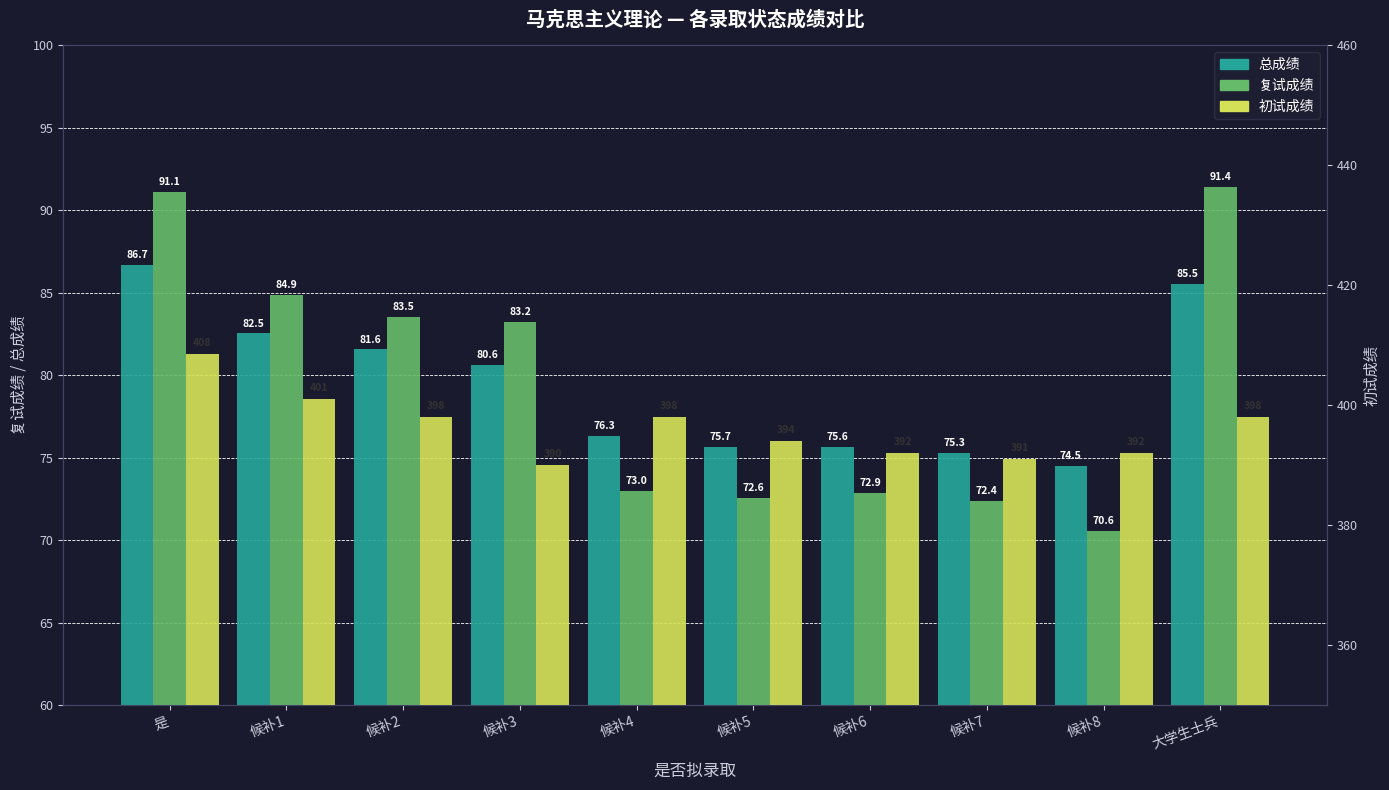

At which category does the chart reach its minimum across all series?

候补8